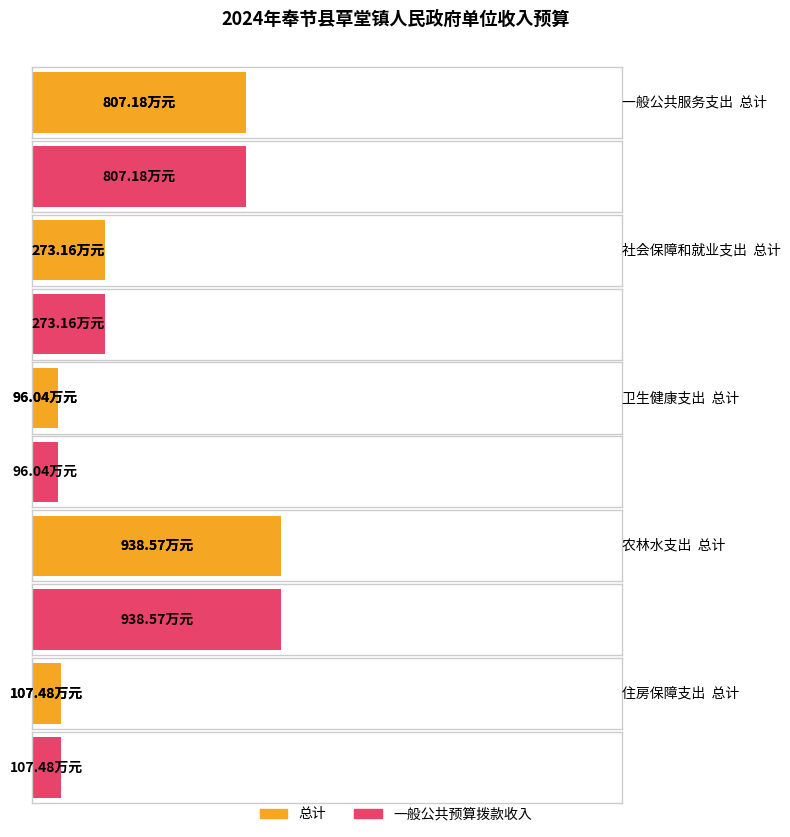

Is it true that 一般公共预算拨款收入 equals 96.0 at 卫生健康支出?

True